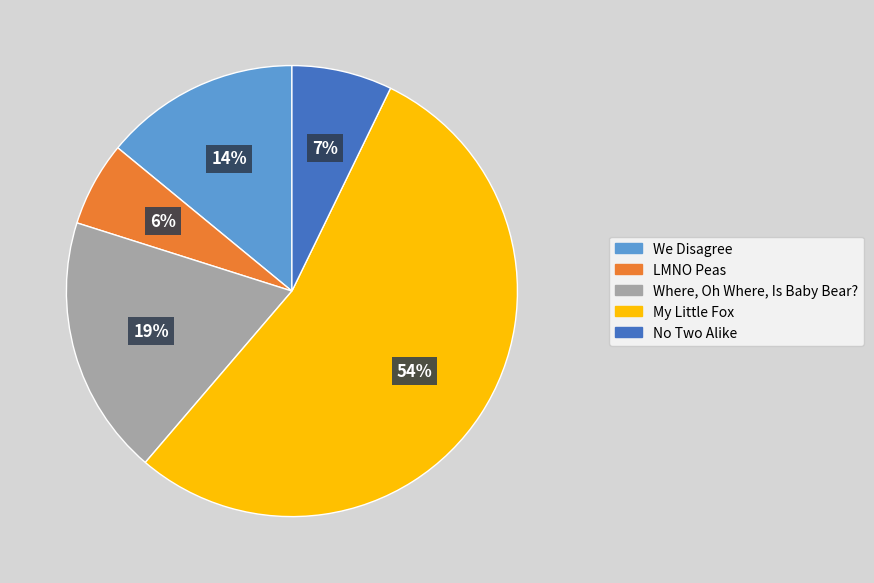

Count the number of slices in the pie.

5